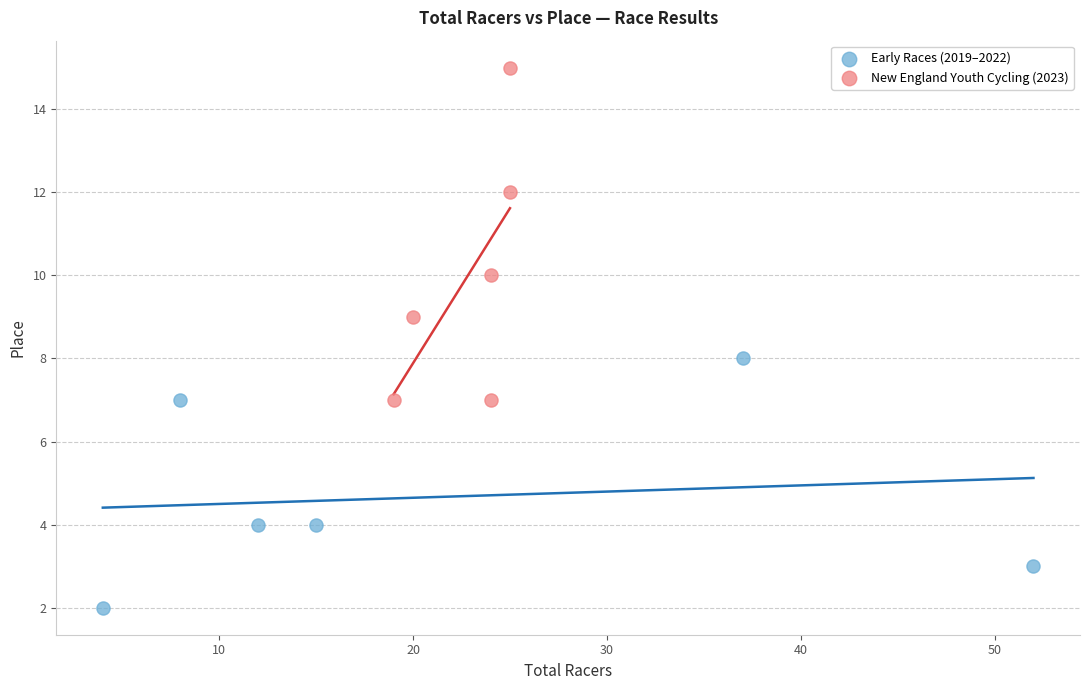

Which series reaches the maximum Y coordinate?

New England Youth Cycling (2023)